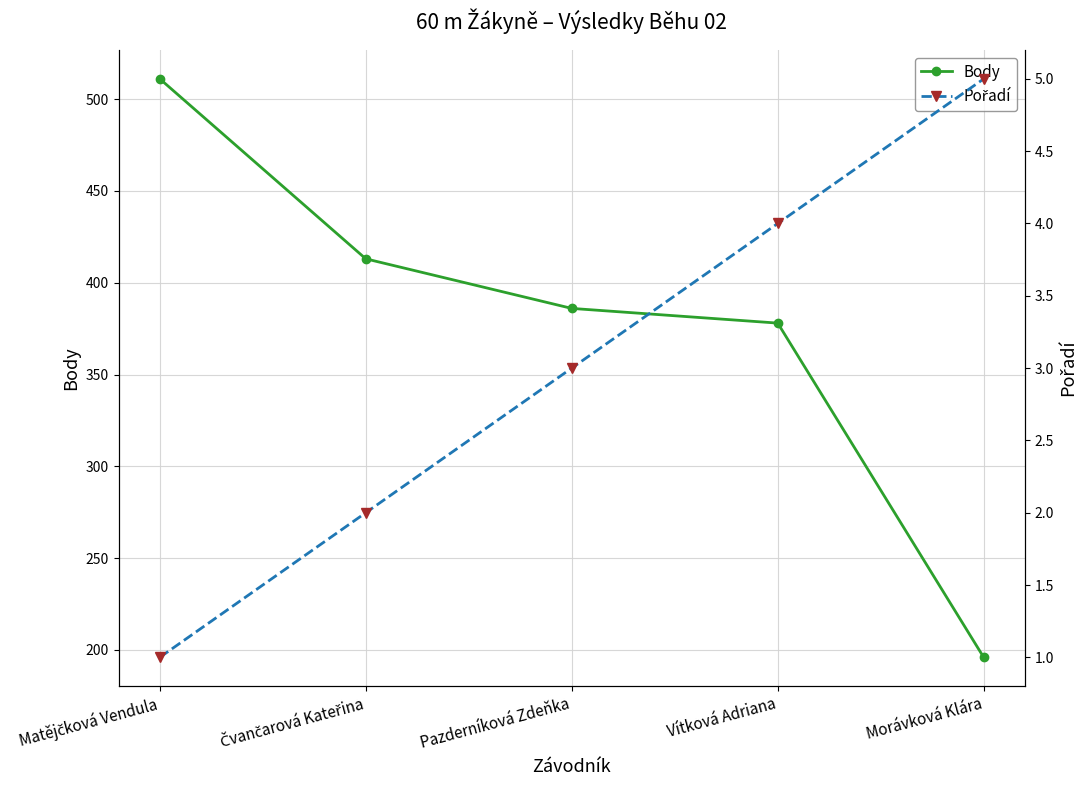

How many lines are shown in the chart?

2